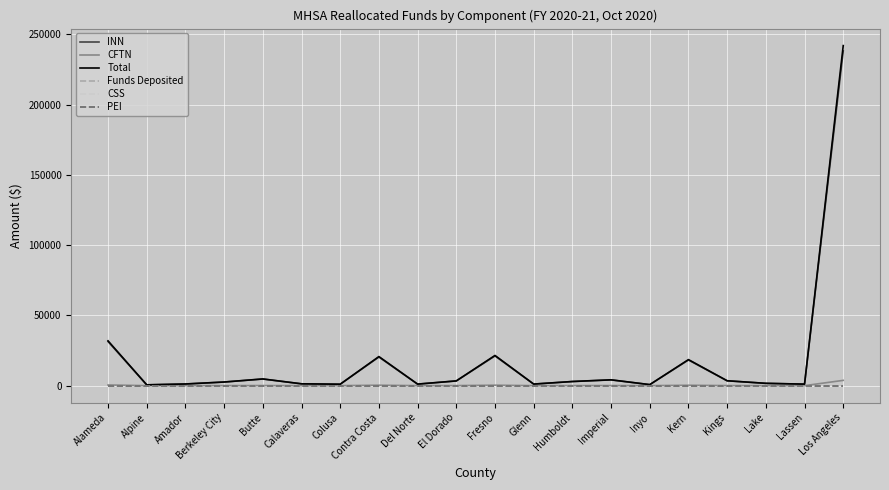

At which label does CSS reach its minimum?

Alameda